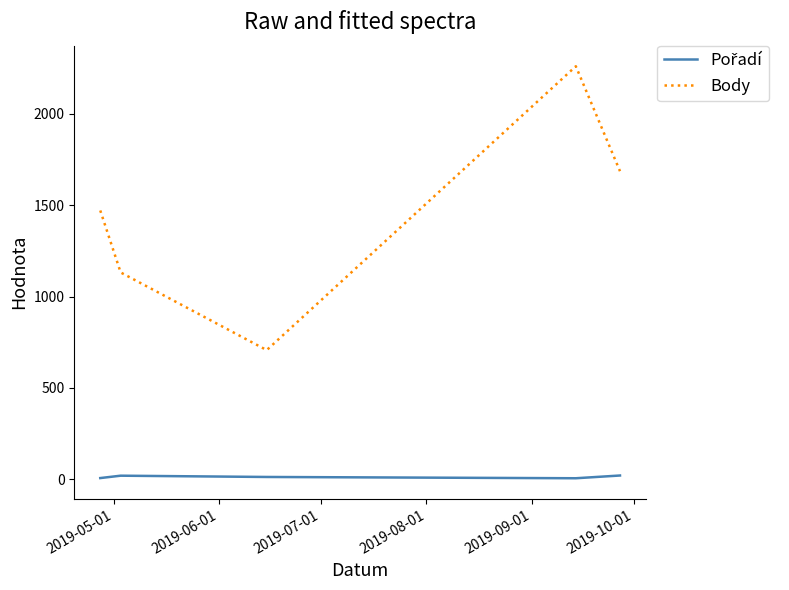

What is the maximum value for Body?

2260